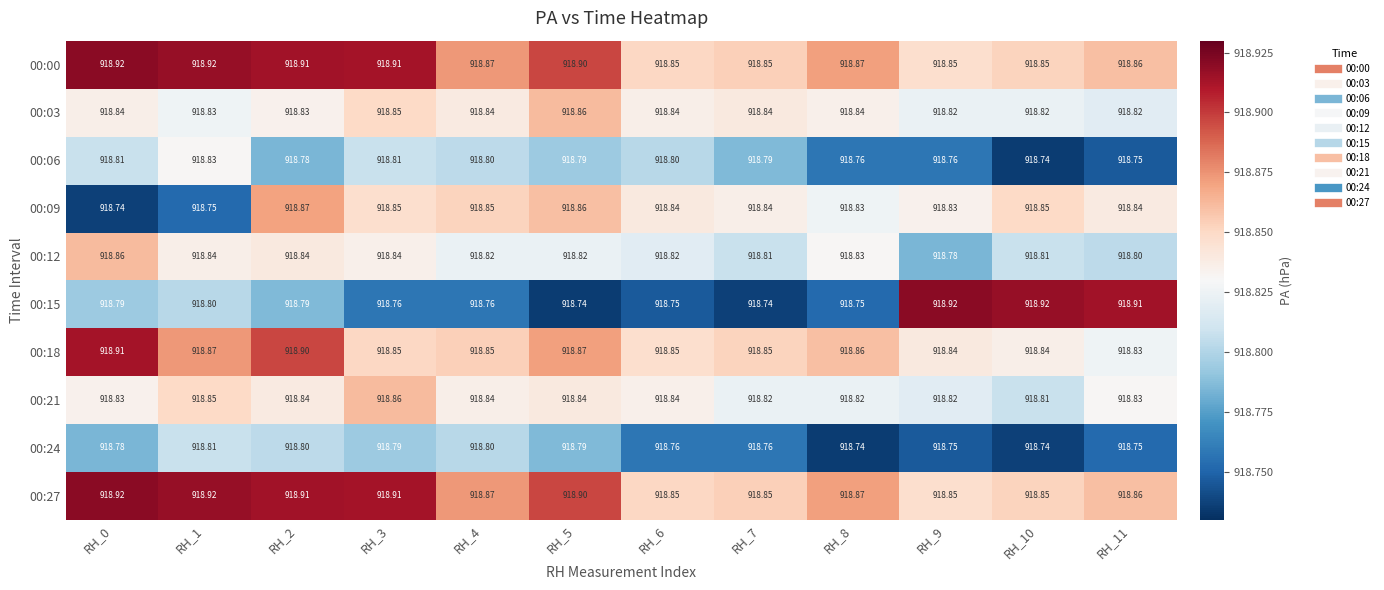

What is the greatest value displayed?

918.9